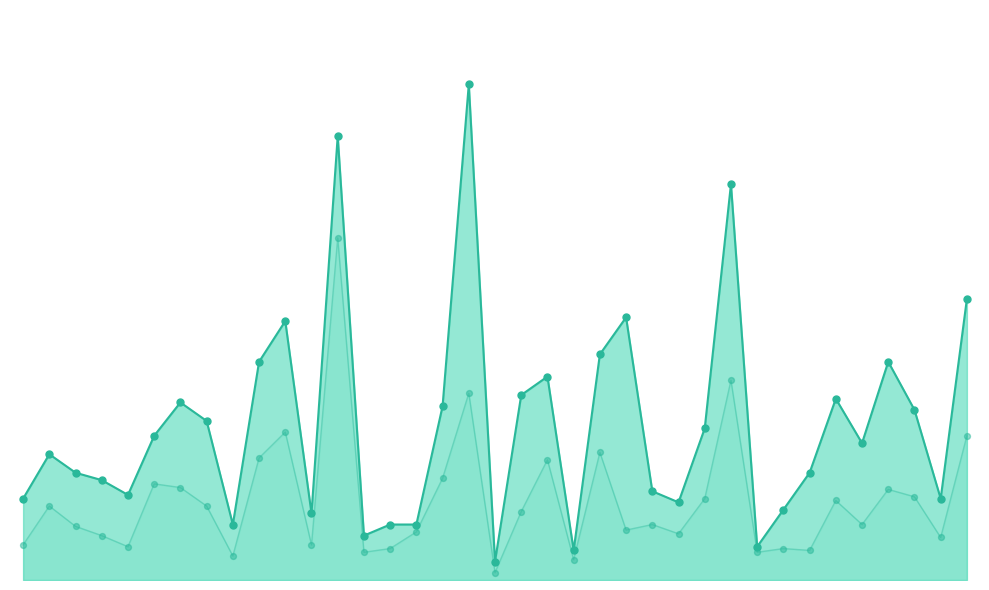

Is the value of Annual Demand Points at 16 greater than the value of Annual Demand Line at 27?

No